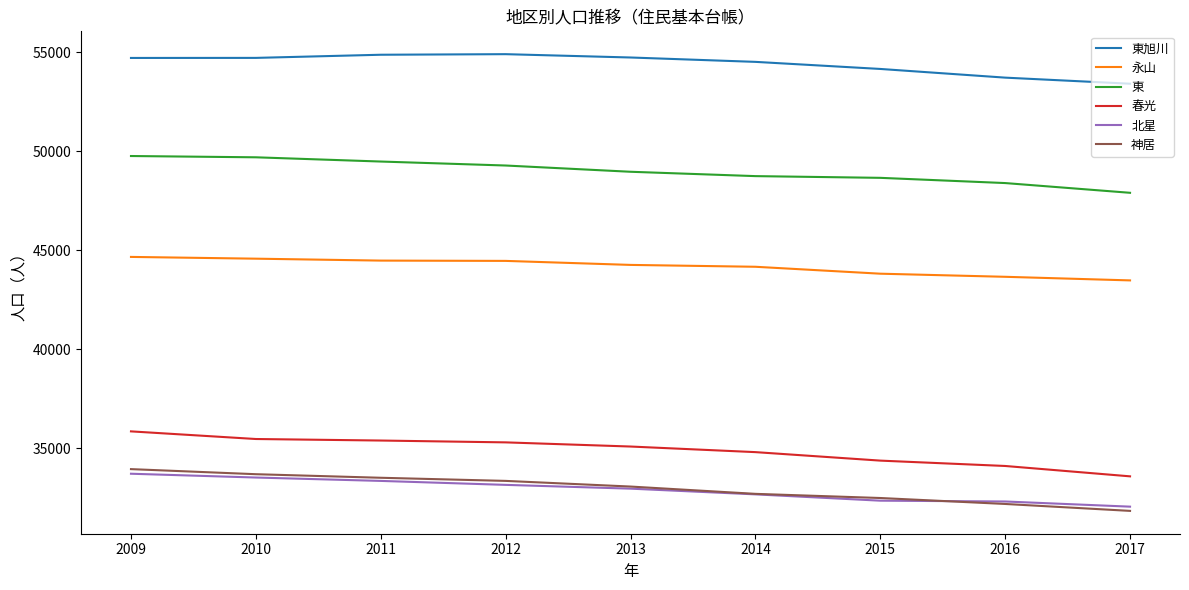

Rank the series by their maximum value, from lowest to highest.

北星, 神居, 春光, 永山, 東, 東旭川